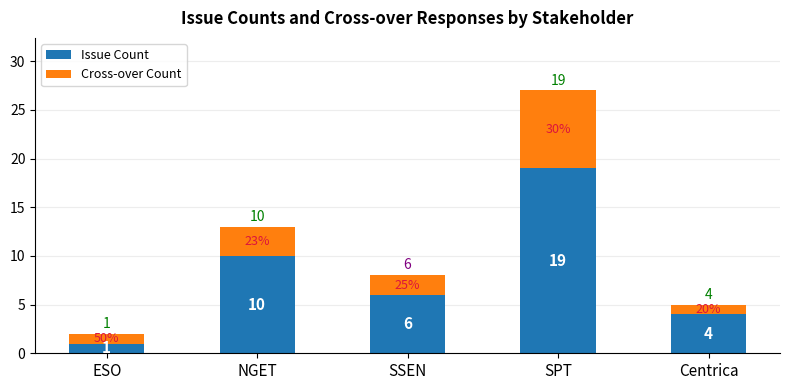

What is the difference between the Issue Count values at NGET and ESO?

9